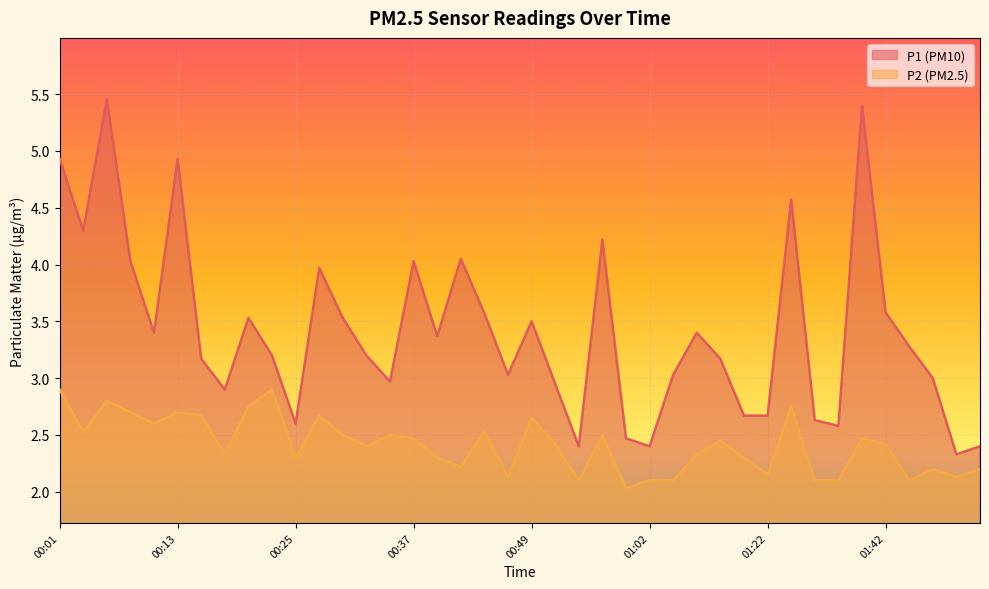

At which label does P2 reach its minimum?

00:59